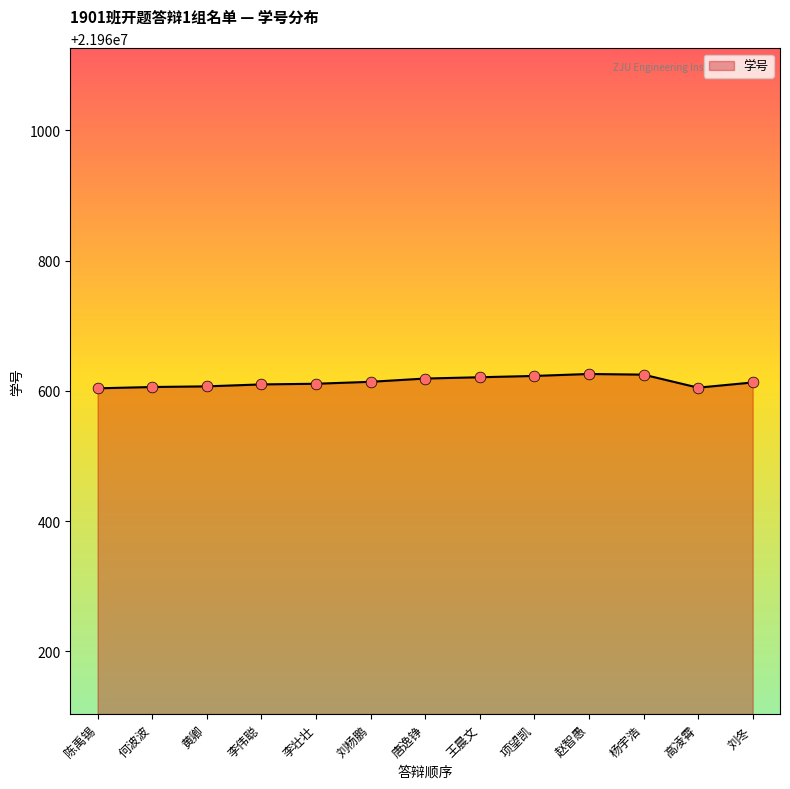

What is the ratio of the value at 何波波 to the value at 李伟聪?

1.0